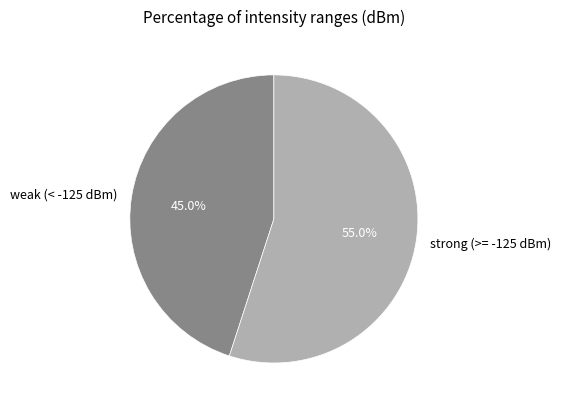

To the nearest percent, what is the average slice percentage?

50%